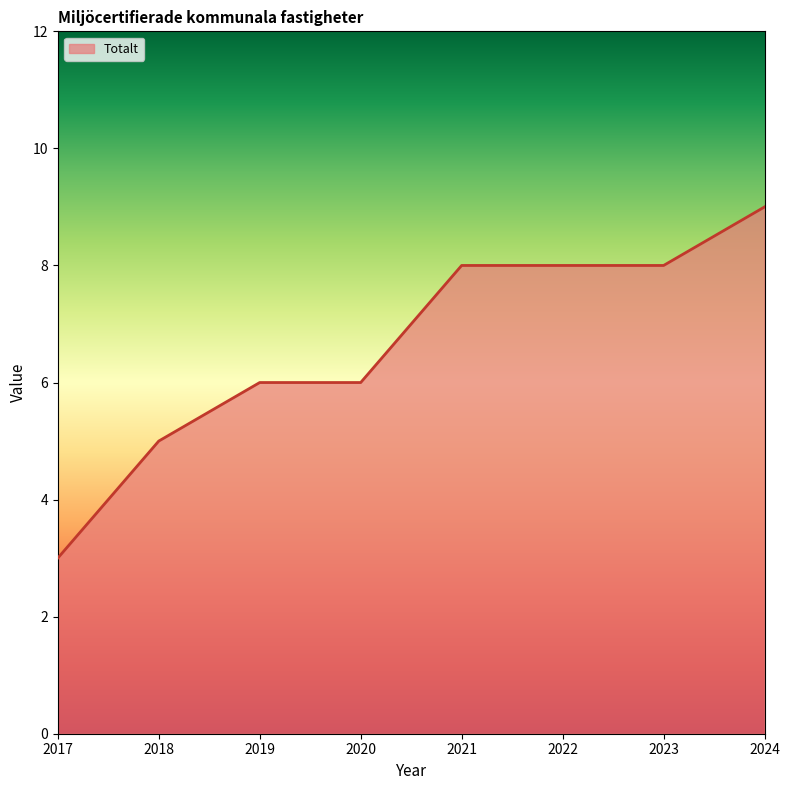

Reading right to left, transcribe all the data shown in this chart.

2024=9	2023=8	2022=8	2021=8	2020=6	2019=6	2018=5	2017=3